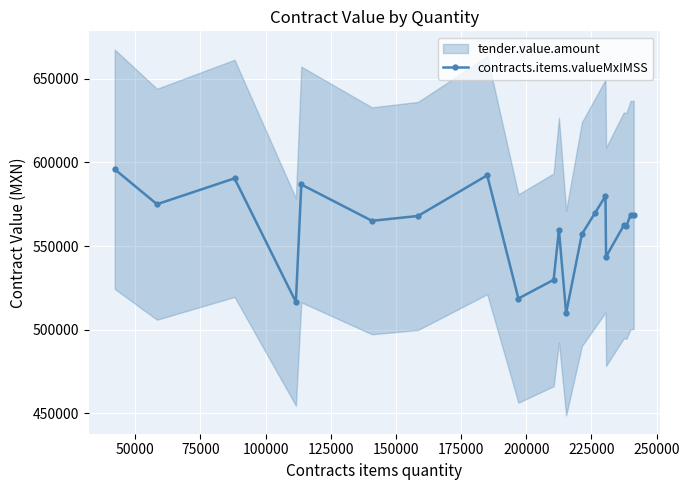

What is the value of the contracts.items.valueMxIMSS point at the 6th from the left?

565122.9